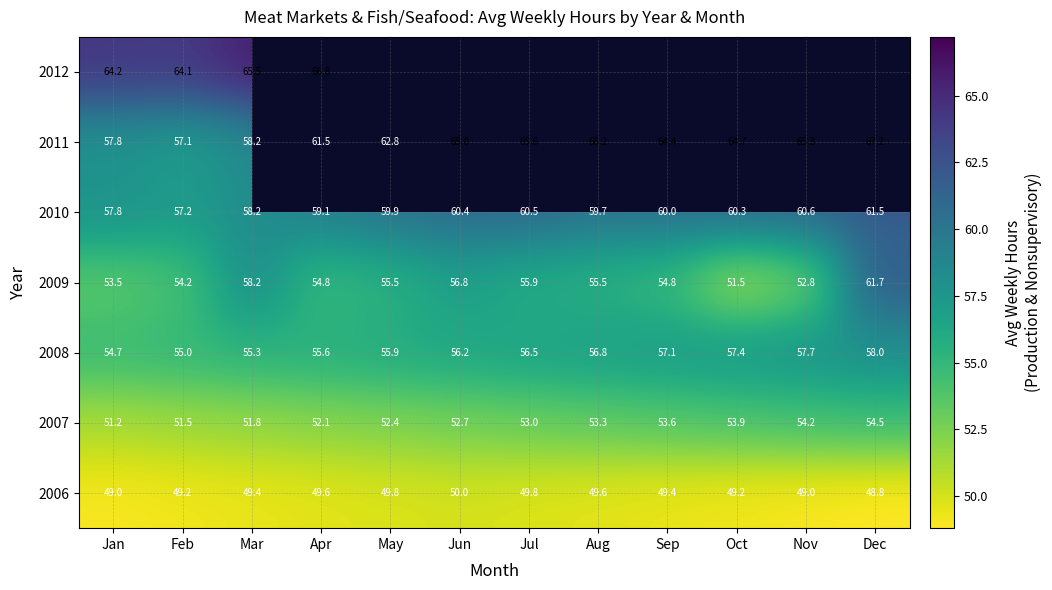

How many series are shown in this chart?

7